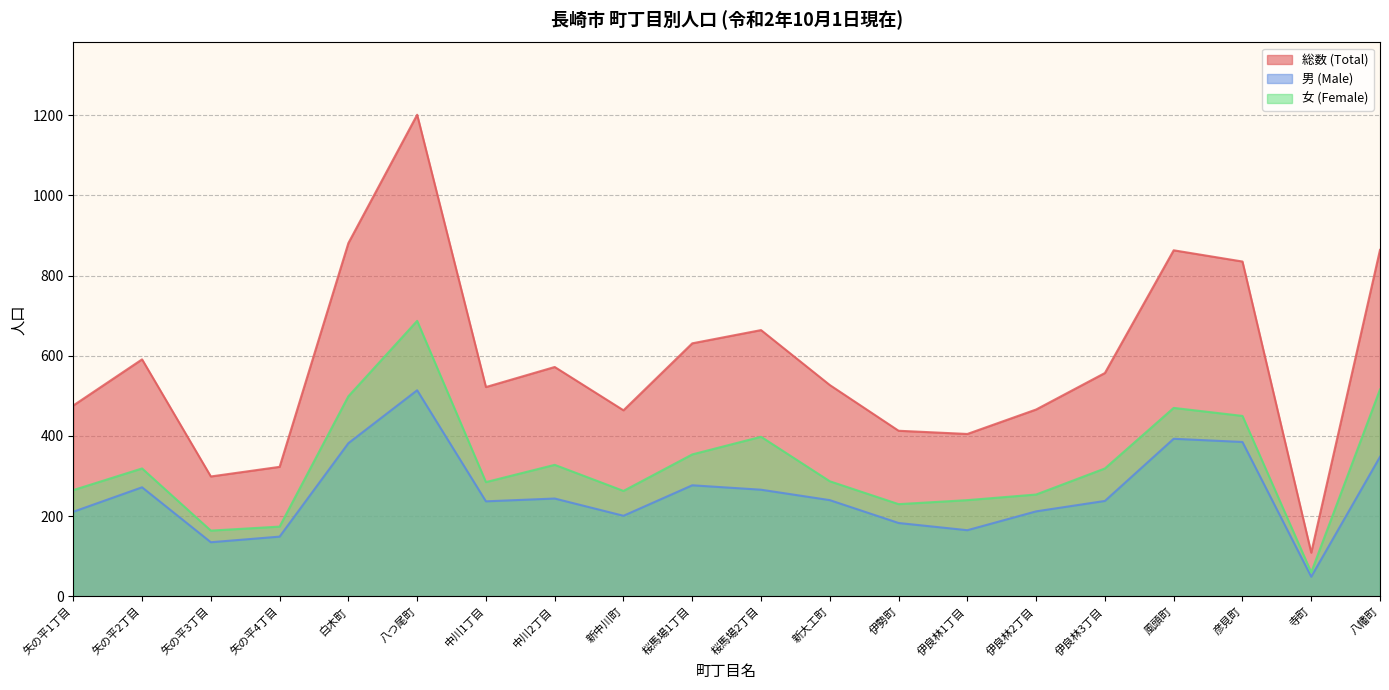

What is the label of the 4th point from the left?

矢の平4丁目